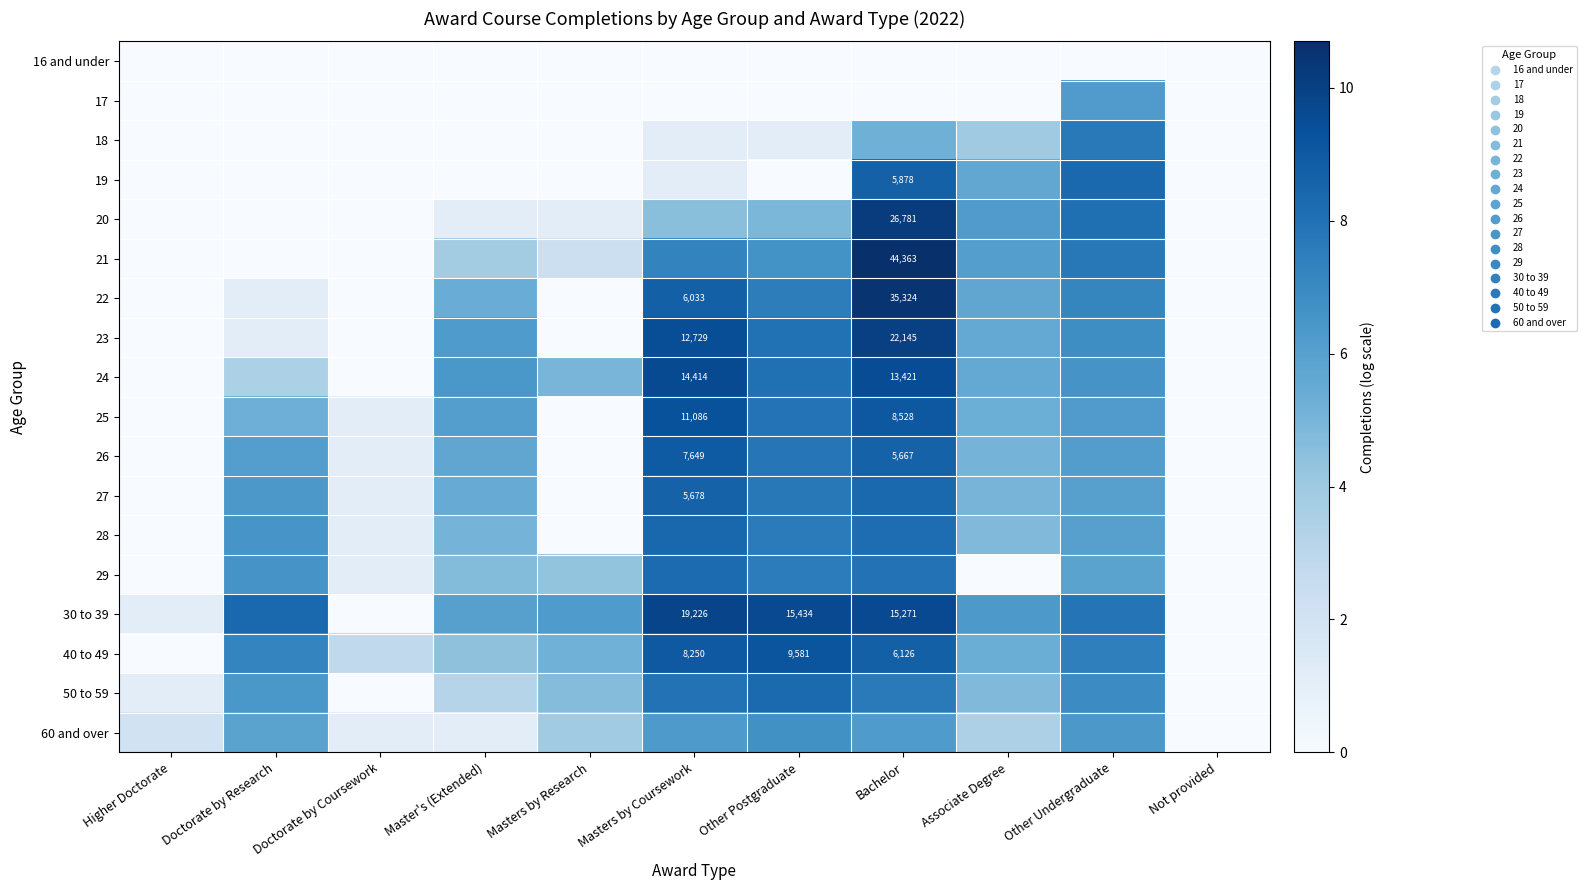

Rank the series at Master's (Extended) from highest to lowest value.

24, 23, 25, 30 to 39, 26, 27, 22, 28, 29, 40 to 49, 21, 50 to 59, 20, 60 and over, 16 and under, 17, 18, 19